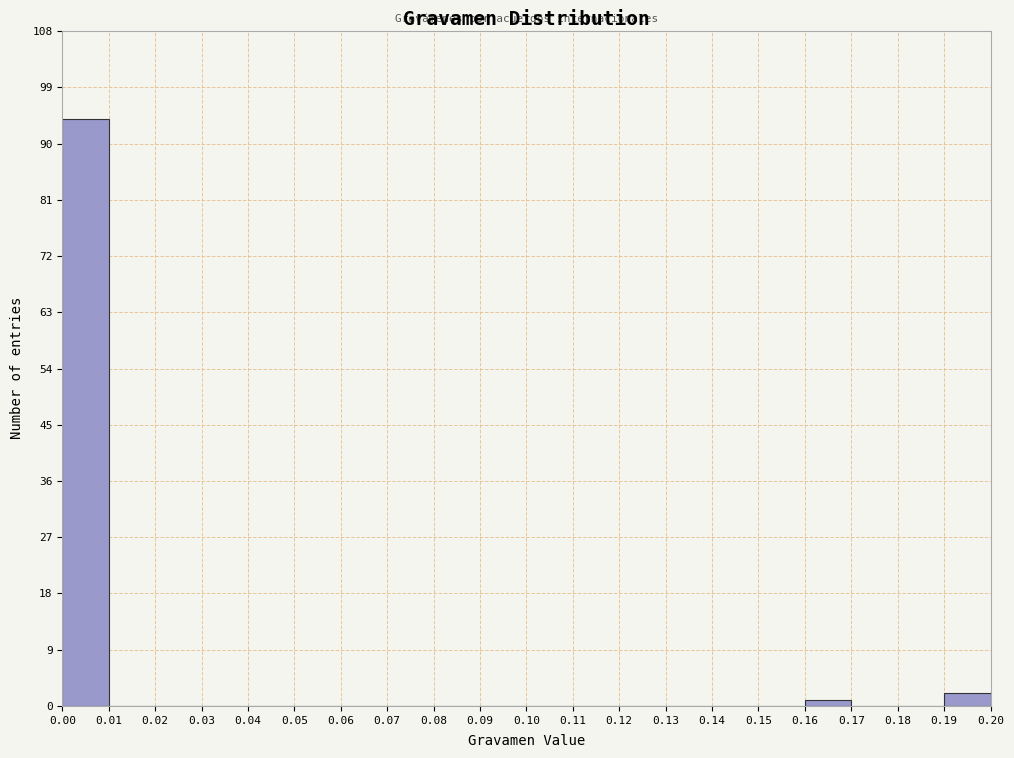

Reading left to right, list every bar in this chart as the range it spans on the x-axis followed by its height. The values are not printed on the chart, so give them approximately, as read against the axis.

0.00 to 0.01: 94
0.01 to 0.02: 0
0.02 to 0.03: 0
0.03 to 0.04: 0
0.04 to 0.05: 0
0.05 to 0.06: 0
0.06 to 0.07: 0
0.07 to 0.08: 0
0.08 to 0.09: 0
0.09 to 0.10: 0
0.10 to 0.11: 0
0.11 to 0.12: 0
0.12 to 0.13: 0
0.13 to 0.14: 0
0.14 to 0.15: 0
0.15 to 0.16: 0
0.16 to 0.17: 1
0.17 to 0.18: 0
0.18 to 0.19: 0
0.19 to 0.20: 2